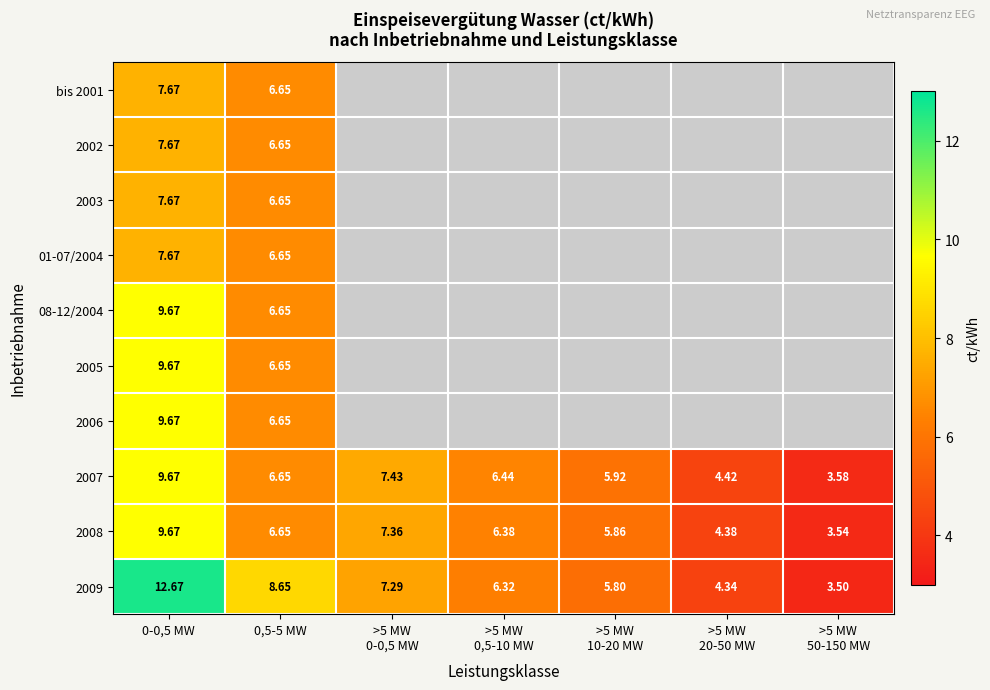

True or false: 2006 has a value of 0.0 at >5 MW 20-50 MW.

True